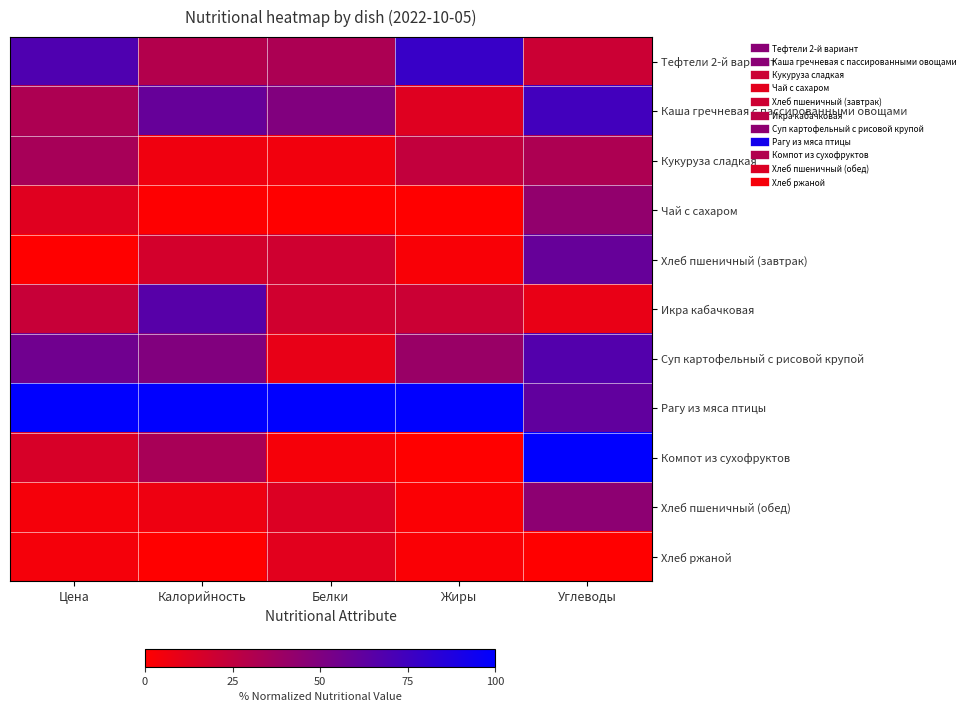

Between Цена and Калорийность, which series saw the biggest shift?

Икра кабачковая